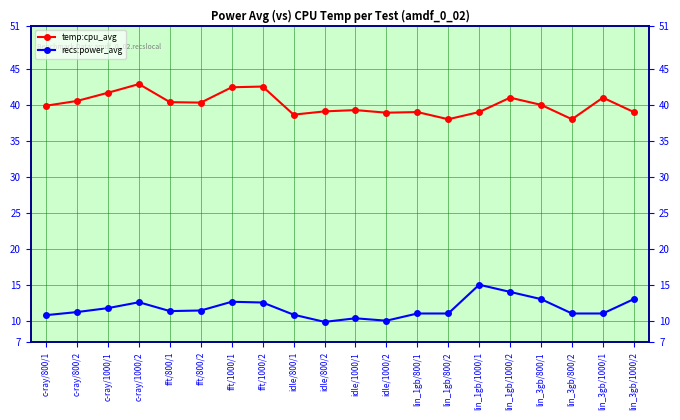

In temp:cpu_avg, how many points are higher than both neighbors (excluding endpoints)?

6